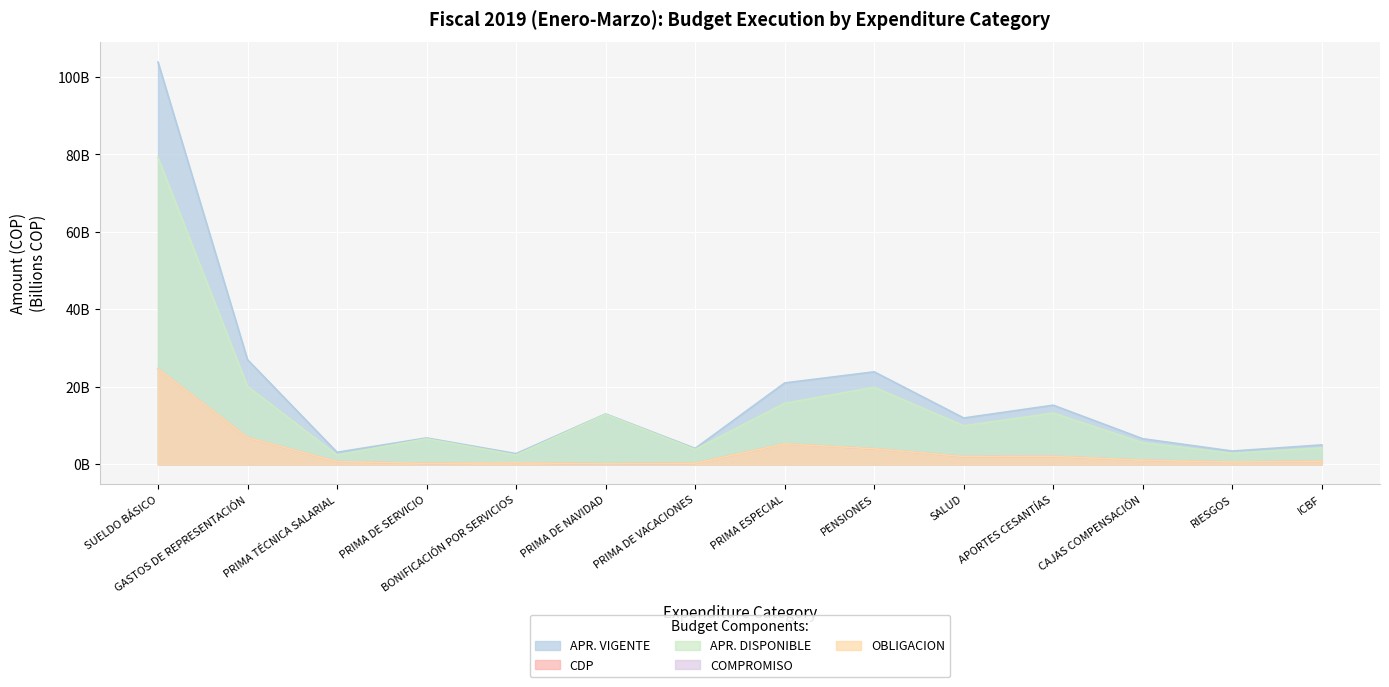

True or false: APR. DISPONIBLE and CDP cross at least once.

False